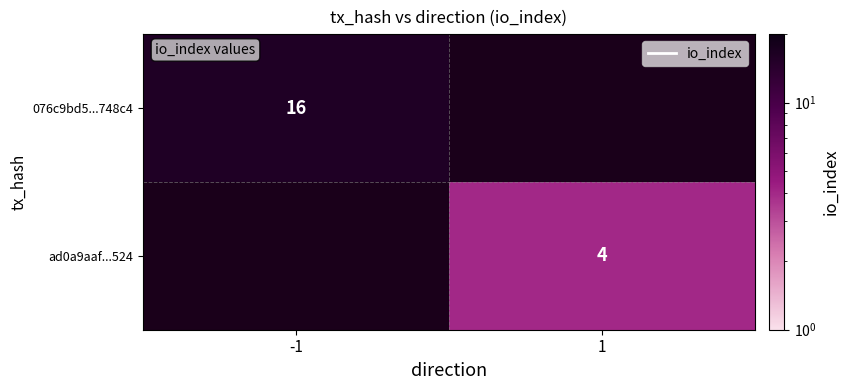

Is it true that ad0a9aaf...524 equals 4 at 1?

True